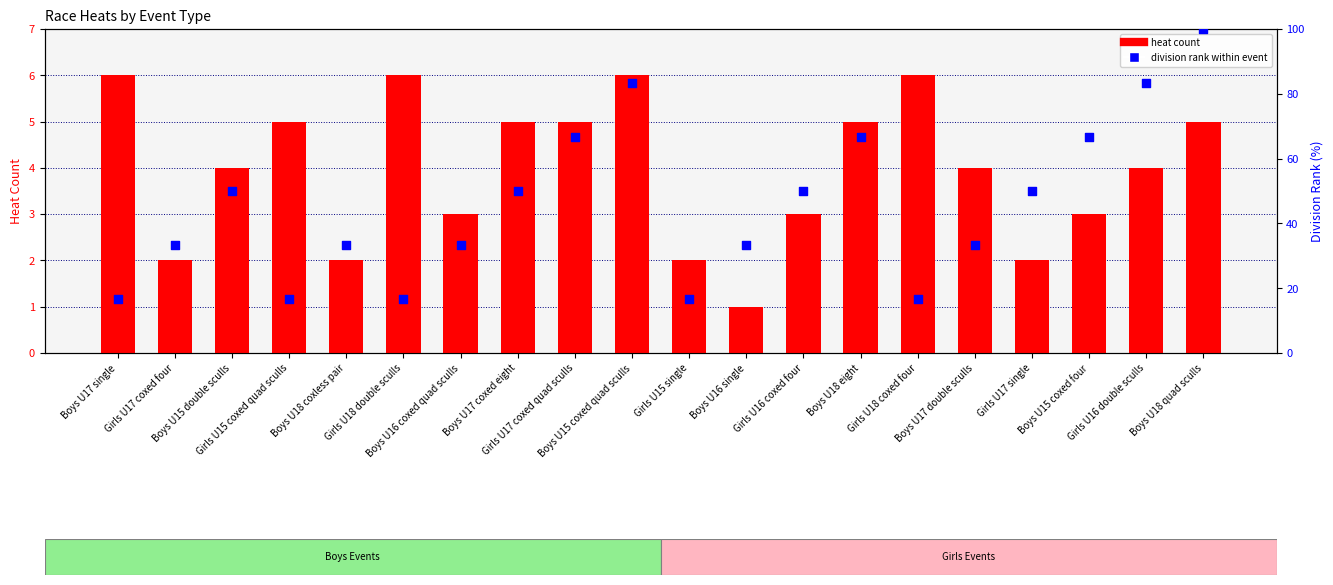

Which series reaches the minimum Y coordinate?

heat count